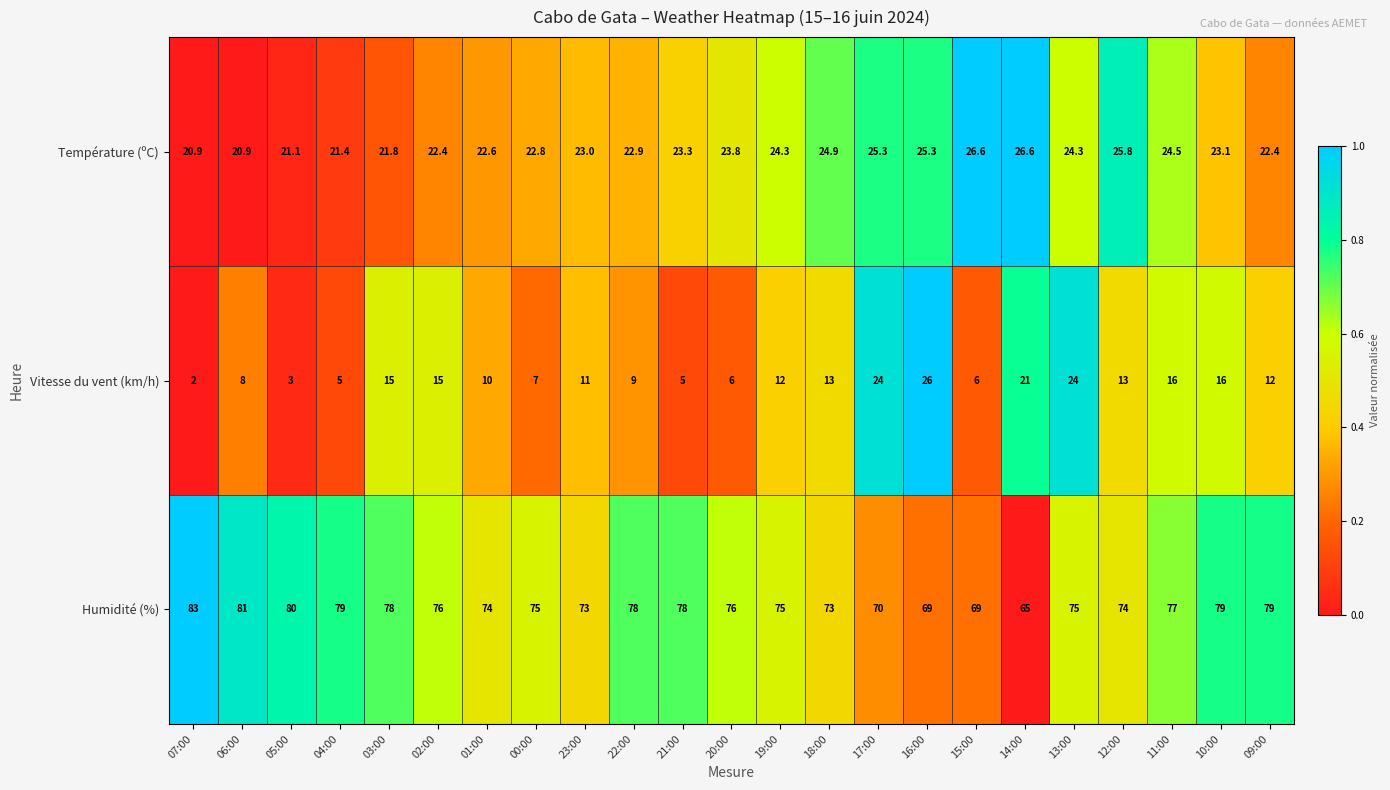

At which label does Humidité (%) reach its peak?

07:00